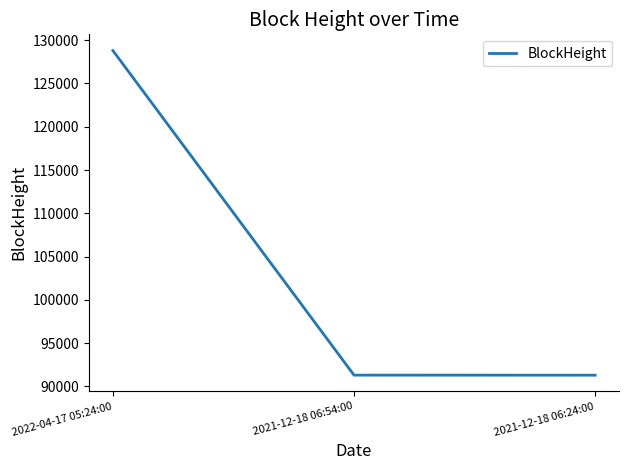

What is the maximum value shown in the chart?

128802